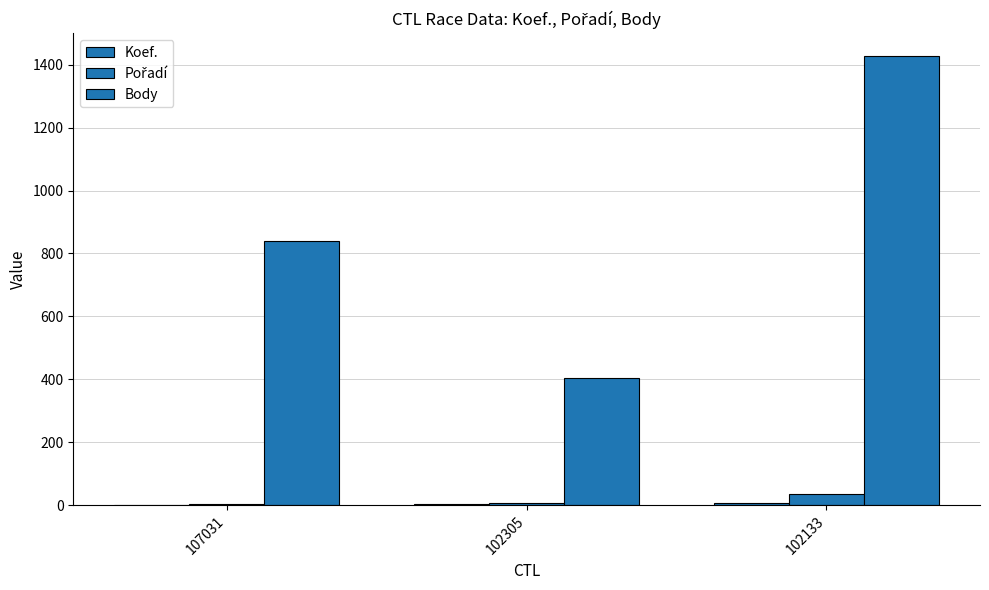

At which label does Pořadí reach its peak?

102133